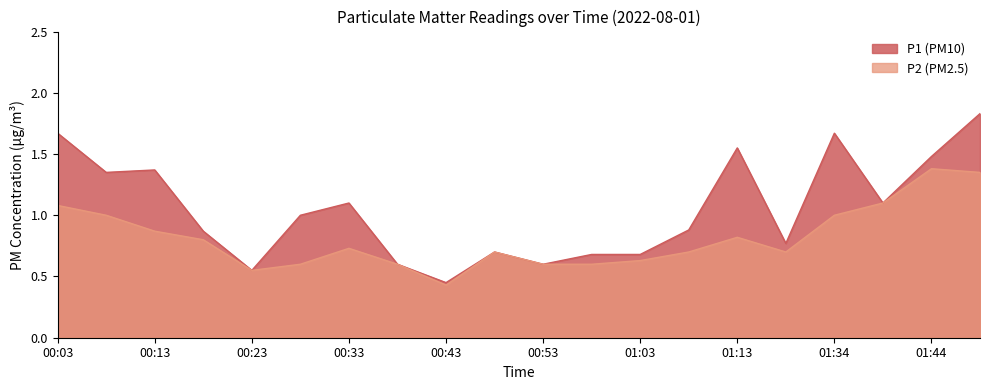

How many lines are shown in the chart?

2